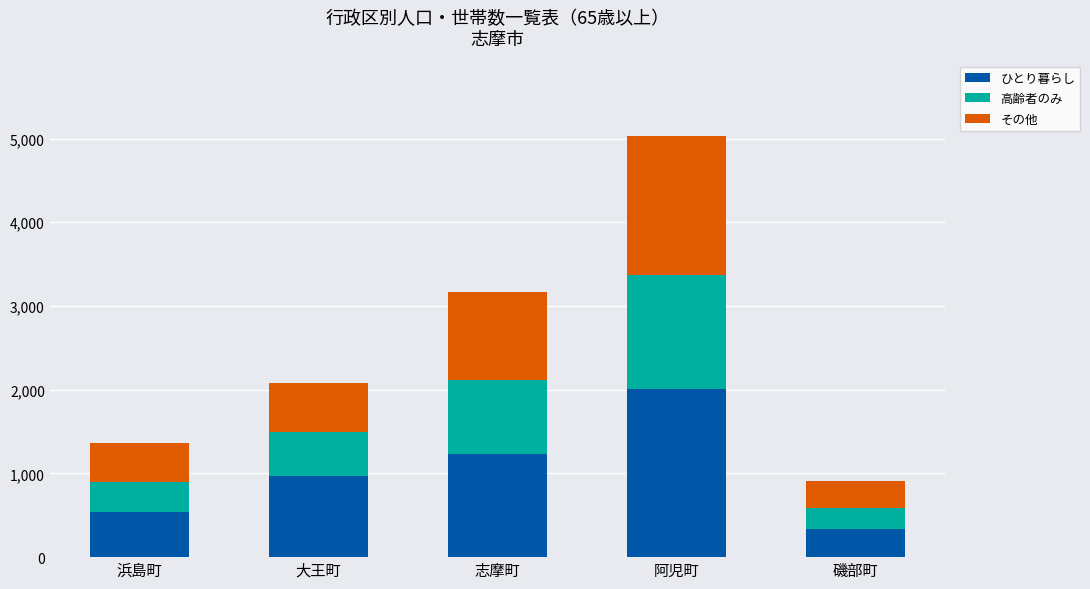

What is the total value across all series at 浜島町?

1358